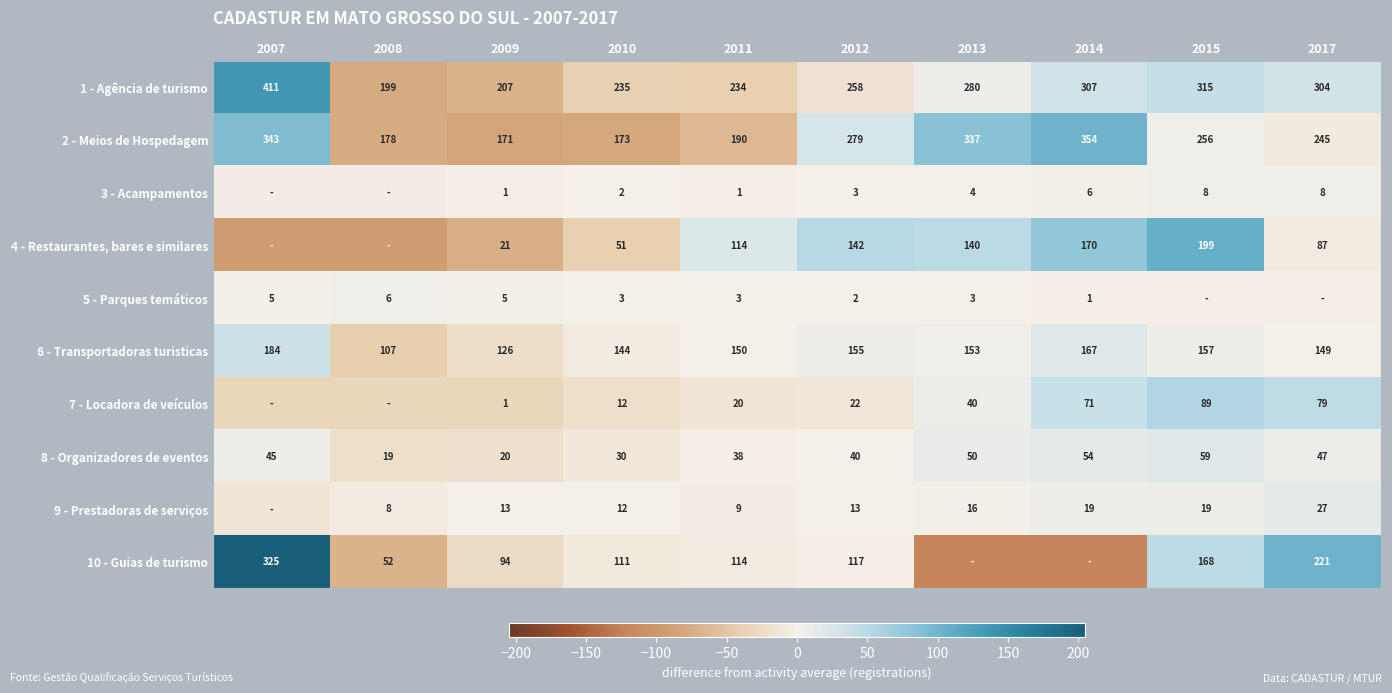

What is the spread (max minus min) of values at 2011?

233.0